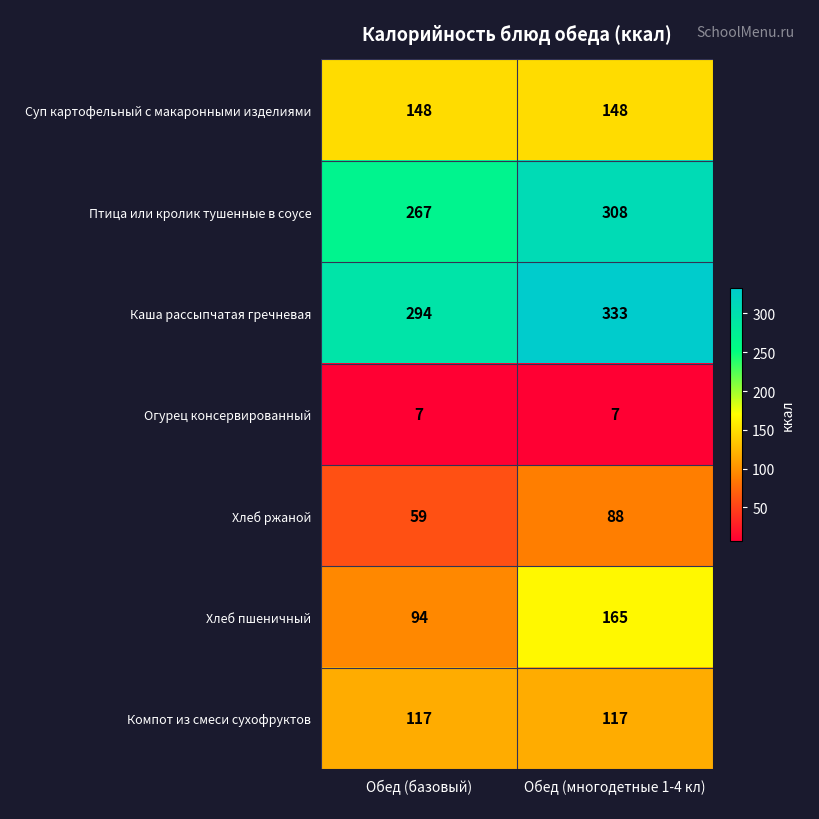

Reading left to right, transcribe all the data shown in this chart.

Суп картофельный с макаронными изделиями: 148	148
Птица или кролик тушенные в соусе: 267	308
Каша рассыпчатая гречневая: 294	333
Огурец консервированный: 7	7
Хлеб ржаной: 59	88
Хлеб пшеничный: 94	165
Компот из смеси сухофруктов: 117	117